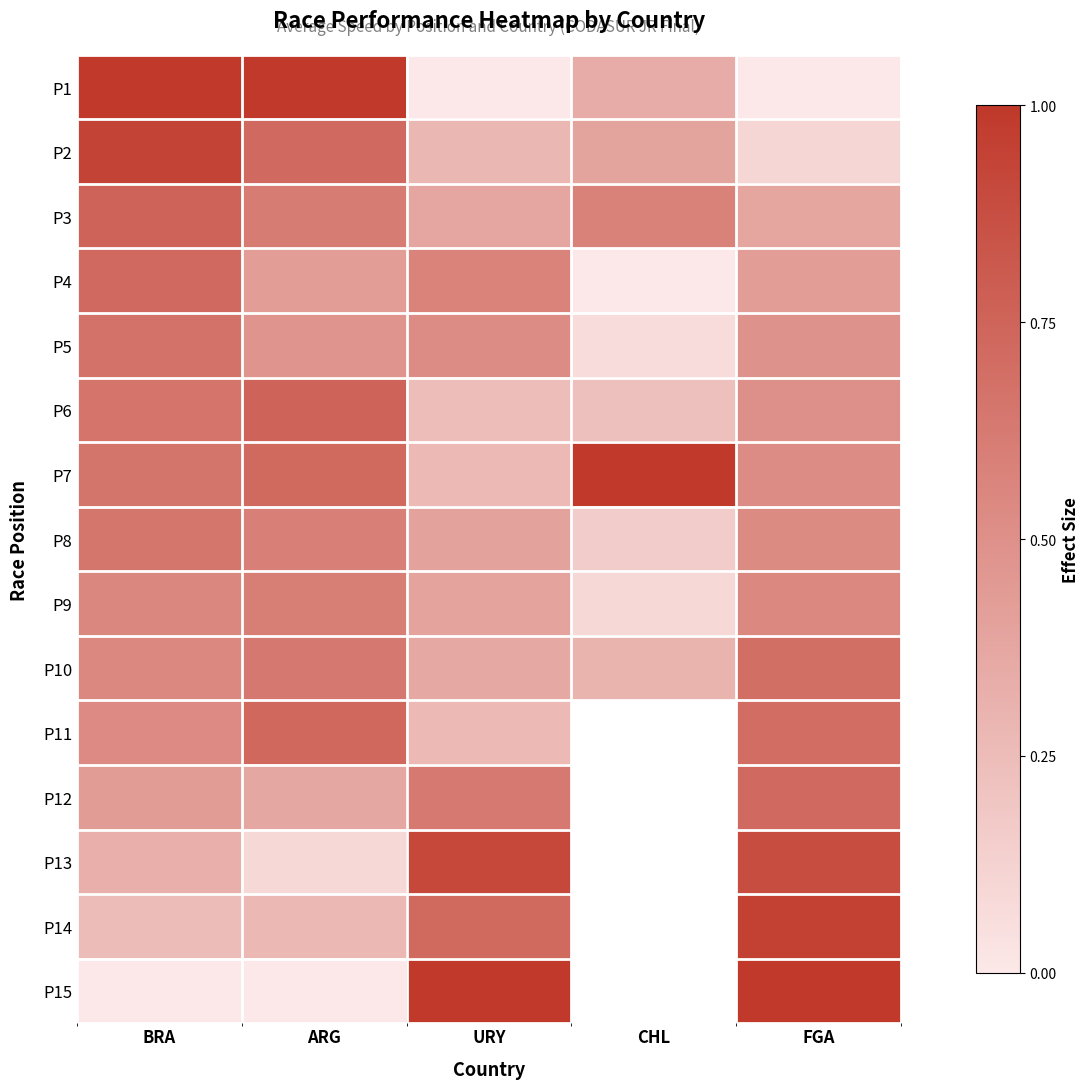

Between ARG and URY, which is larger?

ARG